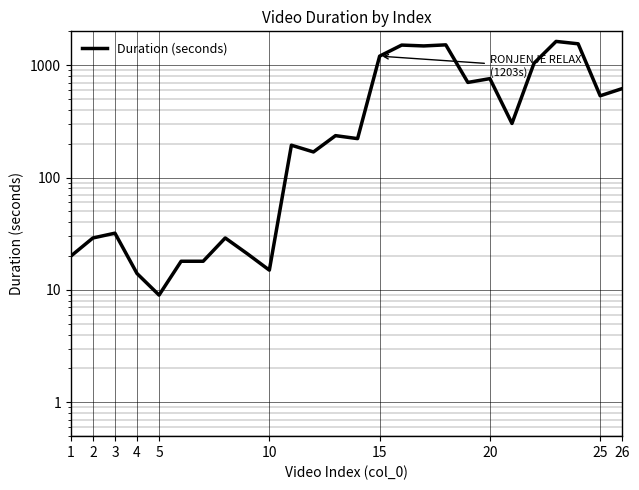

What is the maximum value shown in the chart?

1627